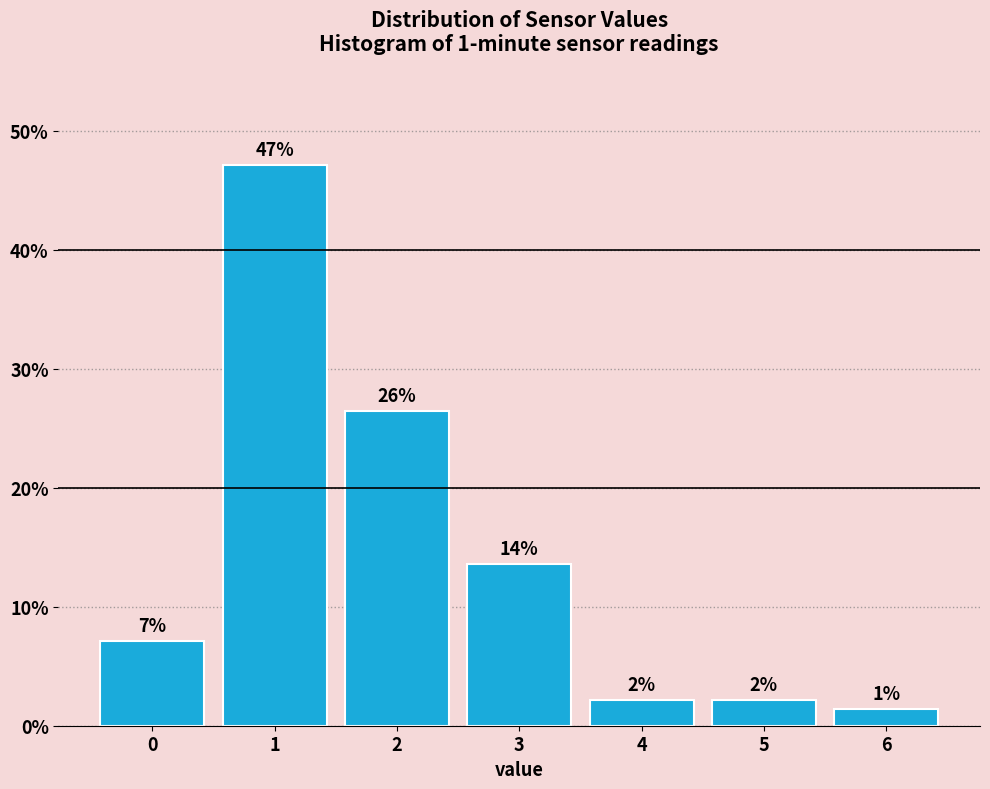

How many bars are there in total?

7